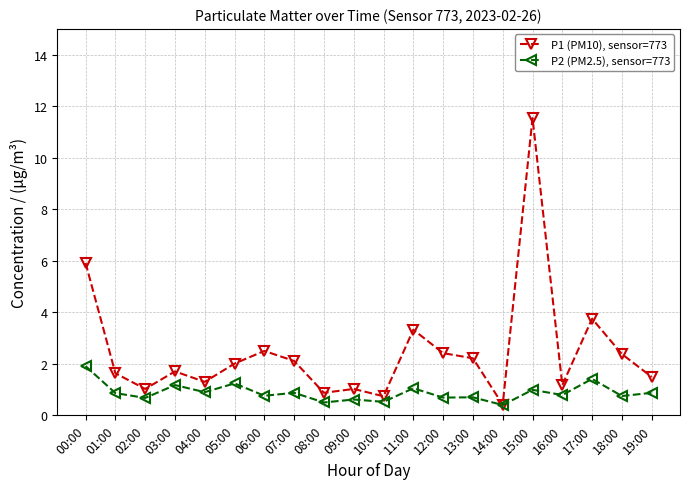

What are all the series names shown in the legend?

P1 (PM10), sensor=773, P2 (PM2.5), sensor=773